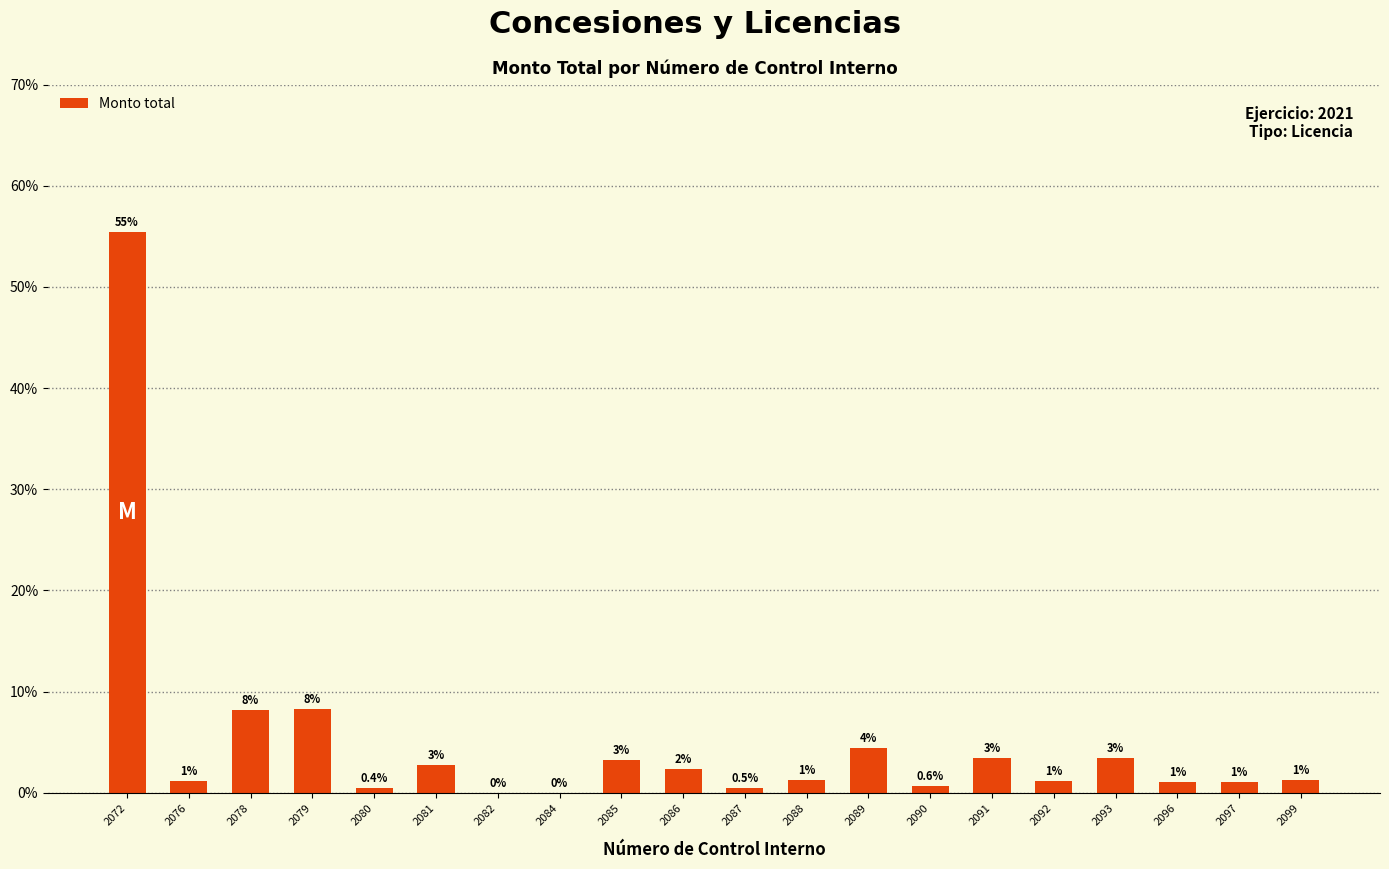

At which label is the value closest to 27?

2079